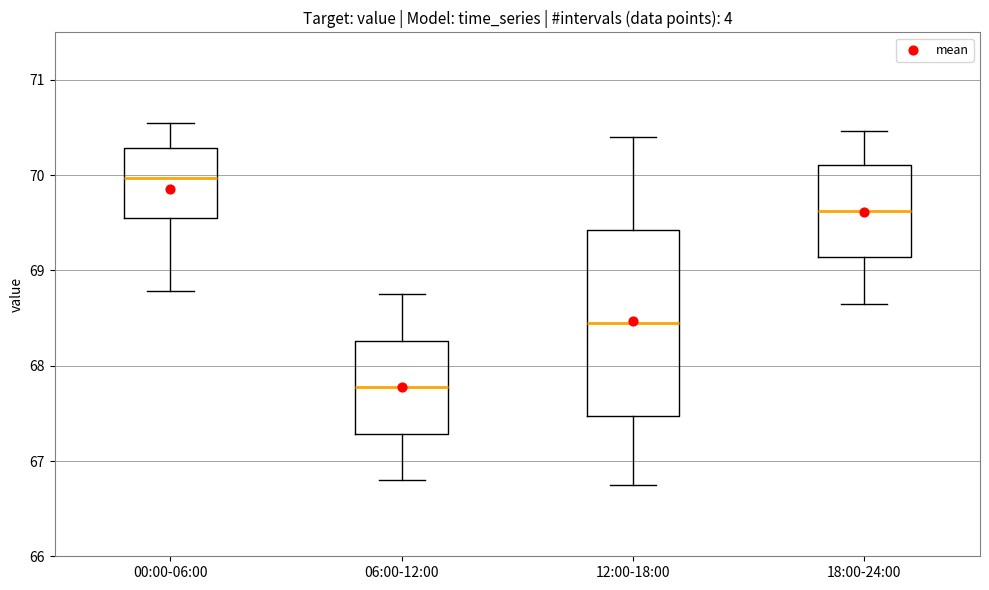

Reading left to right, transcribe this box plot: for each box, give where its median line is, the range the box spans, and where its two whiskers end, as read against the y-axis. The values are not printed on the chart, so give them approximately, as read against the axis.

00:00-06:00: median 70.0, box 69.6 to 70.3, whiskers 68.8 to 70.6
06:00-12:00: median 67.8, box 67.3 to 68.3, whiskers 66.8 to 68.8
12:00-18:00: median 68.5, box 67.5 to 69.4, whiskers 66.8 to 70.4
18:00-24:00: median 69.6, box 69.1 to 70.1, whiskers 68.7 to 70.5